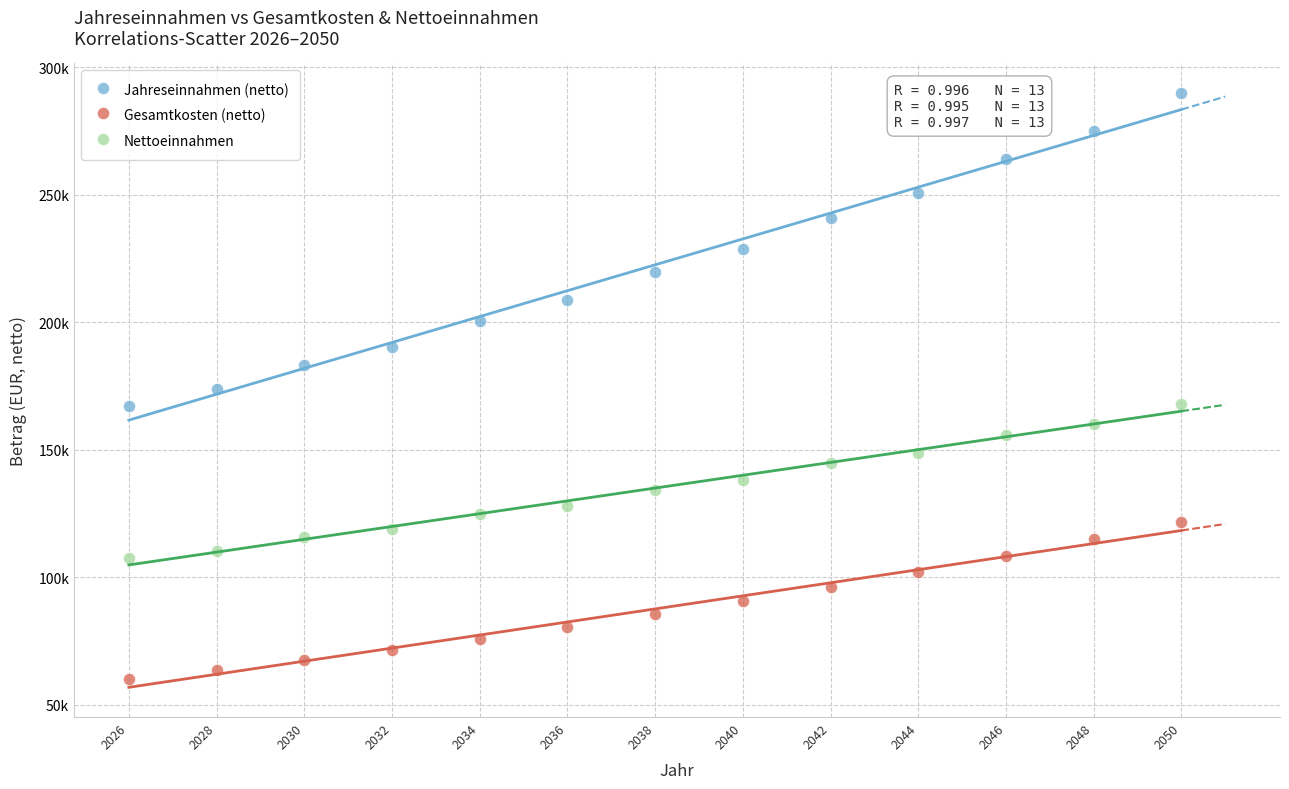

What are all the series names shown in the legend?

Jahreseinnahmen (netto), Gesamtkosten (netto), Nettoeinnahmen